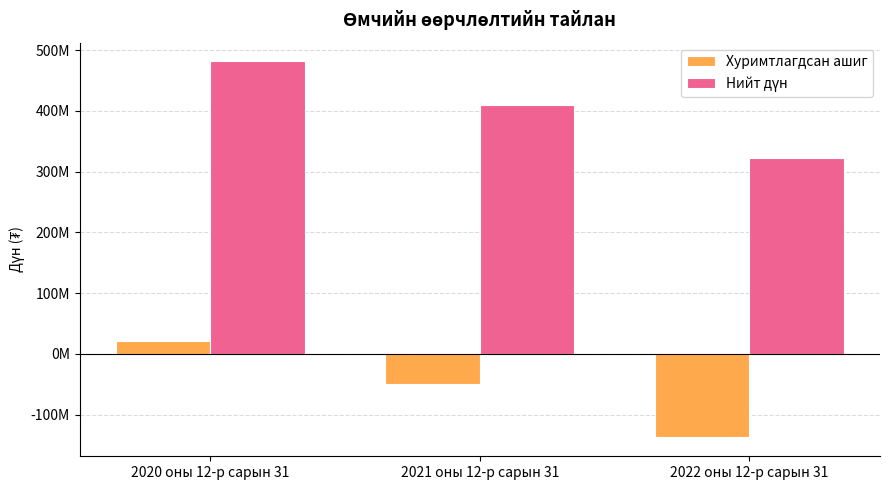

Rank the series by their maximum value, from highest to lowest.

Нийт дүн, Хуримтлагдсан ашиг